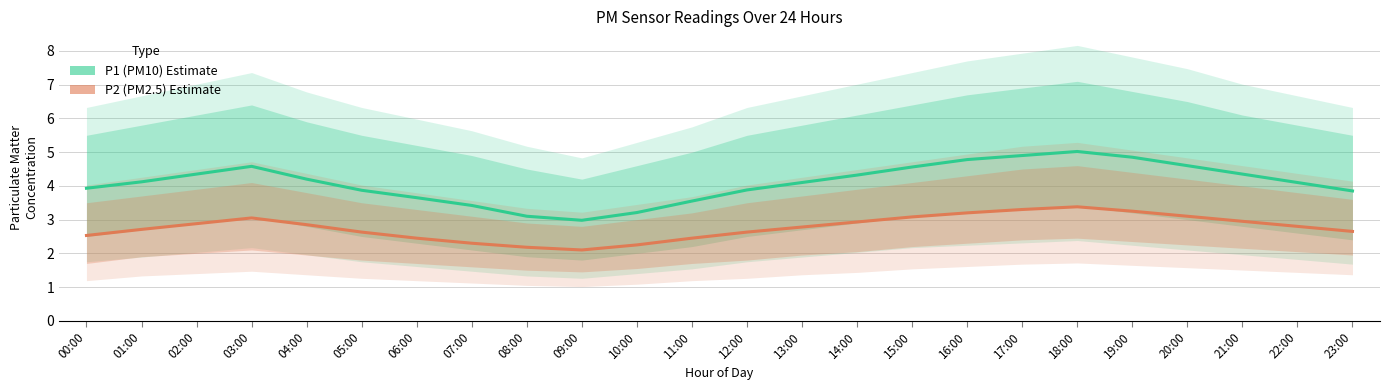

Reading left to right, transcribe all the data shown in this chart.

P1 (PM10): 3.9	4.1	4.3	4.6	4.2	3.9	3.6	3.4	3.1	3.0	3.2	3.5	3.9	4.1	4.3	4.6	4.8	4.9	5.0	4.8	4.6	4.3	4.1	3.9
P2 (PM2.5): 2.5	2.7	2.9	3.0	2.9	2.6	2.5	2.3	2.2	2.1	2.2	2.5	2.6	2.8	2.9	3.1	3.2	3.3	3.4	3.2	3.1	3.0	2.8	2.6